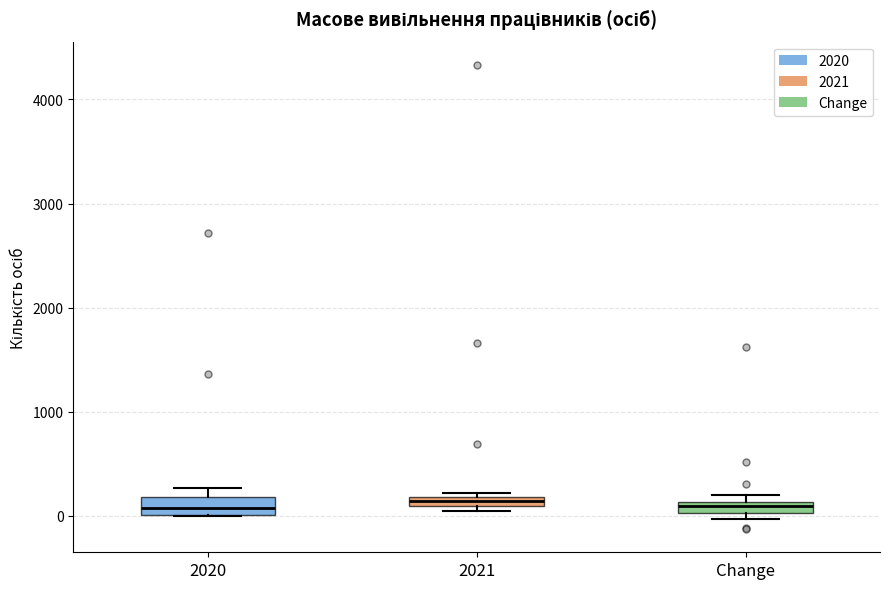

Where is the lower edge of the box for 2021 on the y-axis? The values are not printed on the chart, so give them approximately, as read against the axis.

100